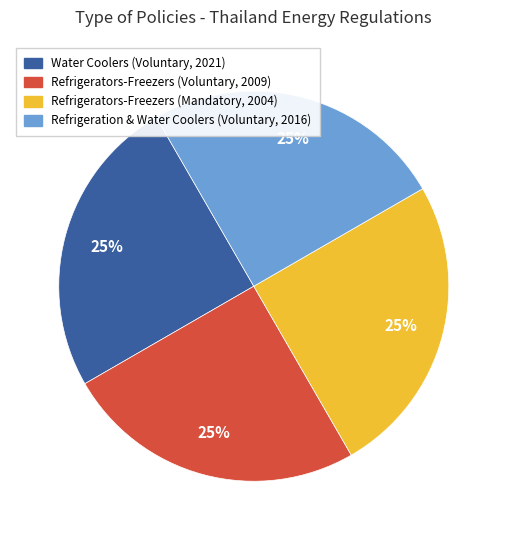

To the nearest percent, what is the average slice percentage?

25%